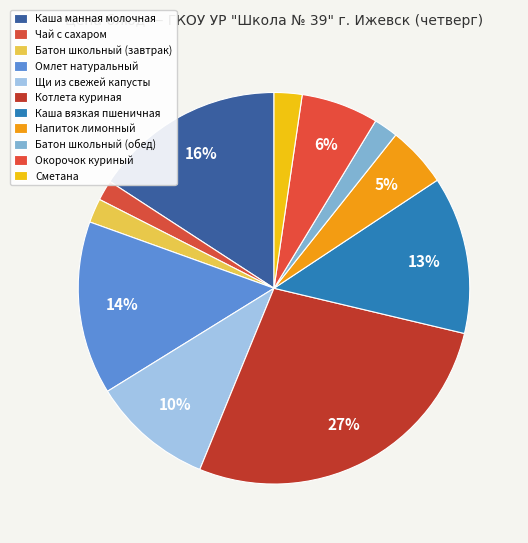

How many segments does this pie chart have?

11